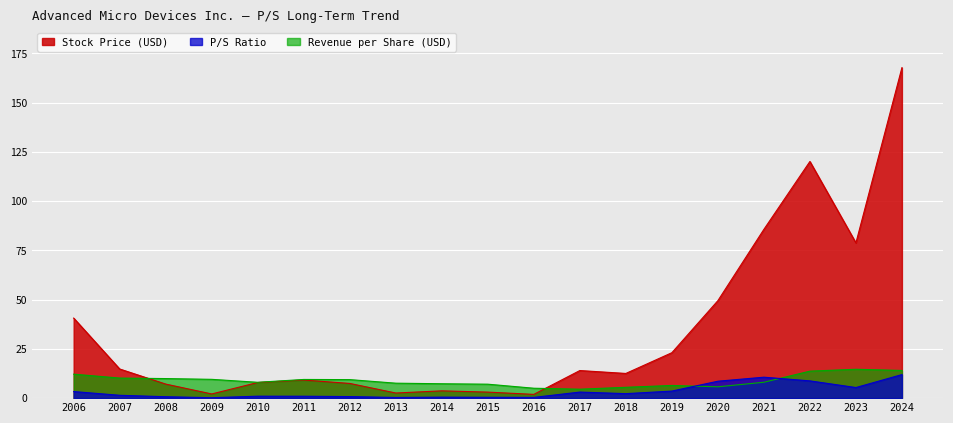

Does the chart display data point markers on the line(s)?

No